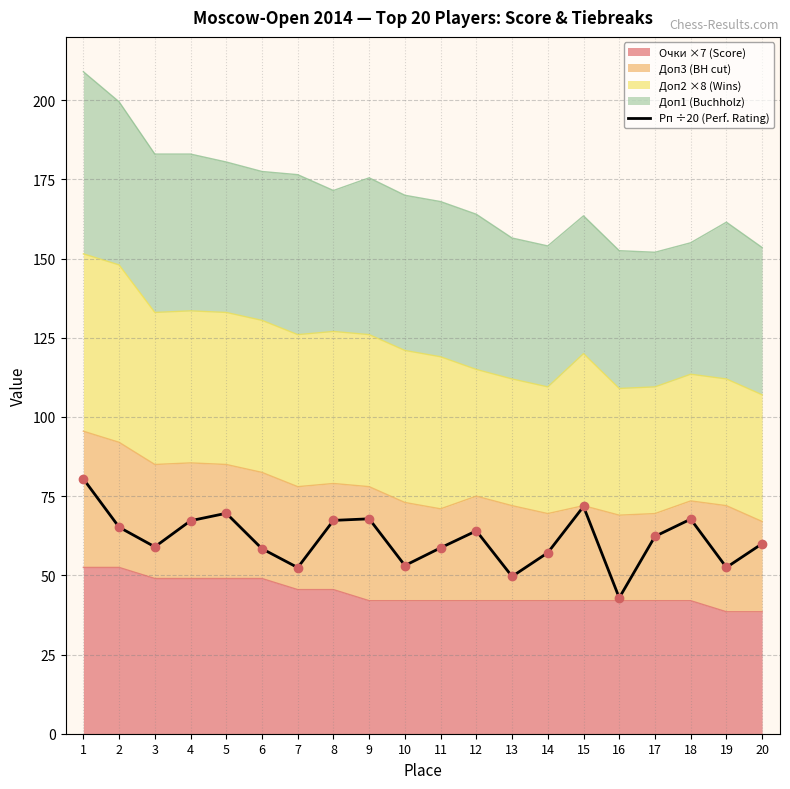

Is it true that the value at 14 is 78.4?

False